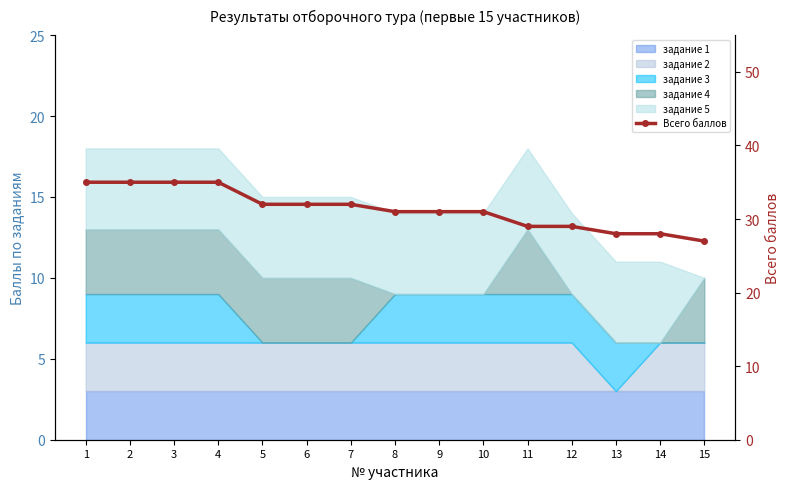

How many lines are shown in the chart?

1